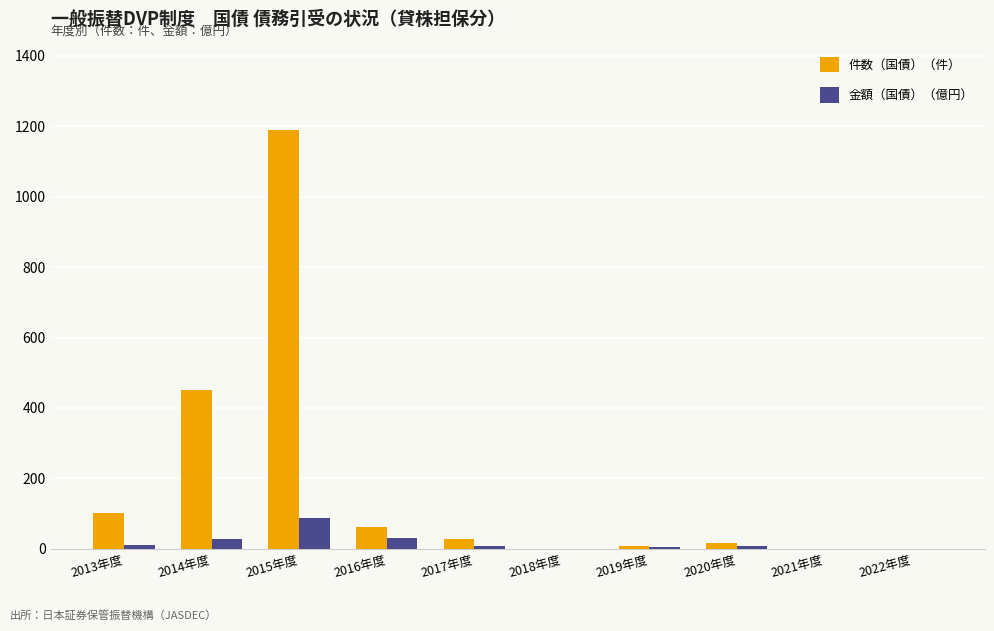

What is the greatest value displayed?

1190.0